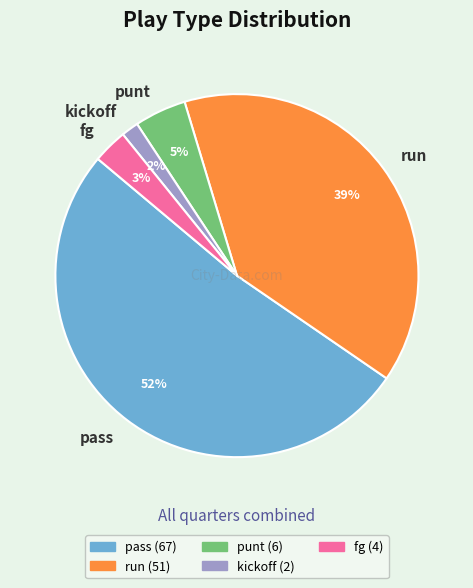

True or false: run accounts for 39% of the total.

True